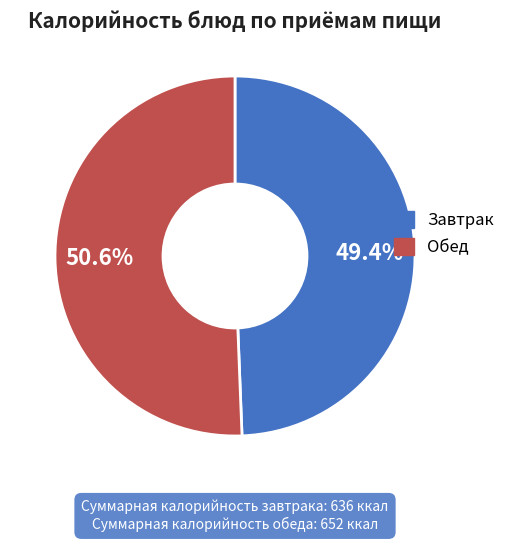

Does any single category account for the majority?

Yes